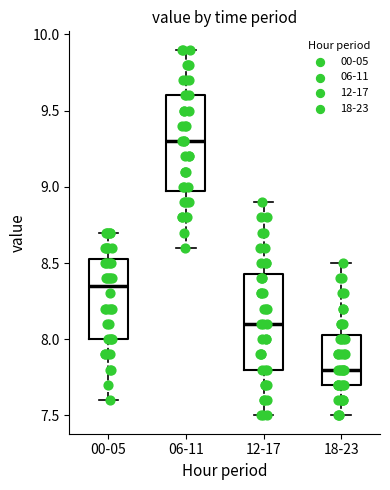

Reading left to right, read every box against the y-axis: the position of its median line, the range the box covers, and the ends of its whiskers. The values are not printed on the chart, so give them approximately, as read against the axis.

00-05: median 8.35, box 8.00 to 8.55, whiskers 7.60 to 8.70
06-11: median 9.30, box 9.00 to 9.60, whiskers 8.60 to 9.90
12-17: median 8.10, box 7.80 to 8.45, whiskers 7.50 to 8.90
18-23: median 7.80, box 7.70 to 8.05, whiskers 7.50 to 8.50